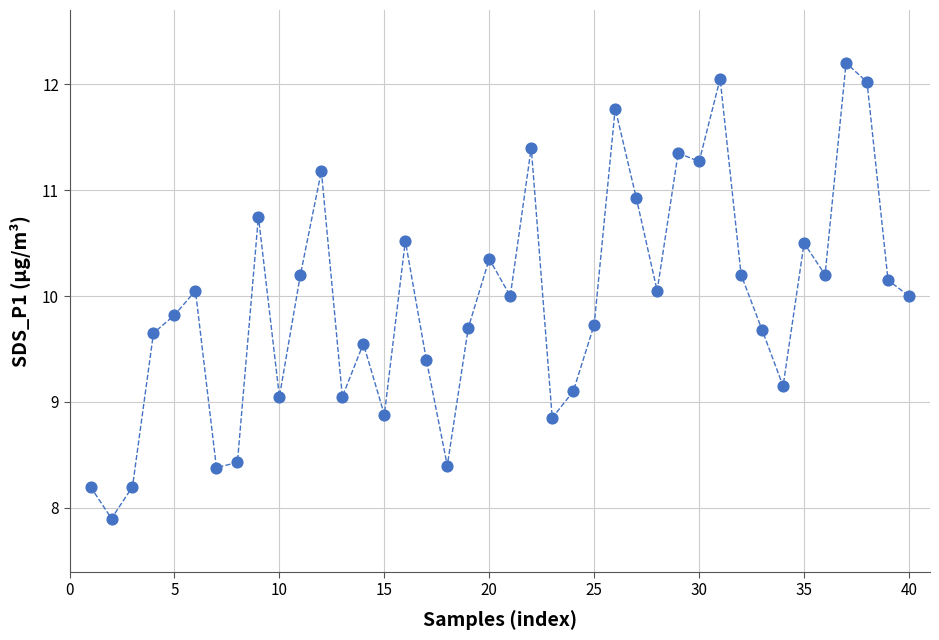

What is the range of X values (max minus min)?

39.0